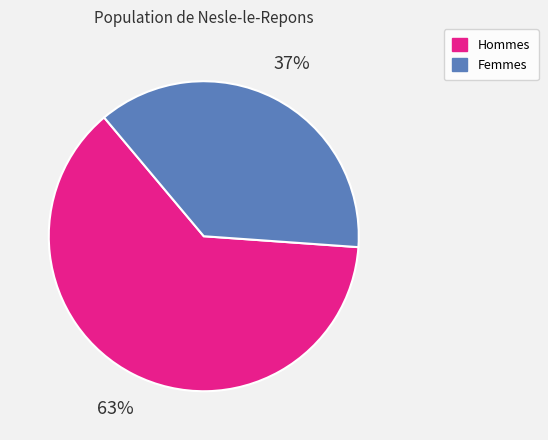

Between Femmes and Hommes, which is larger?

Hommes